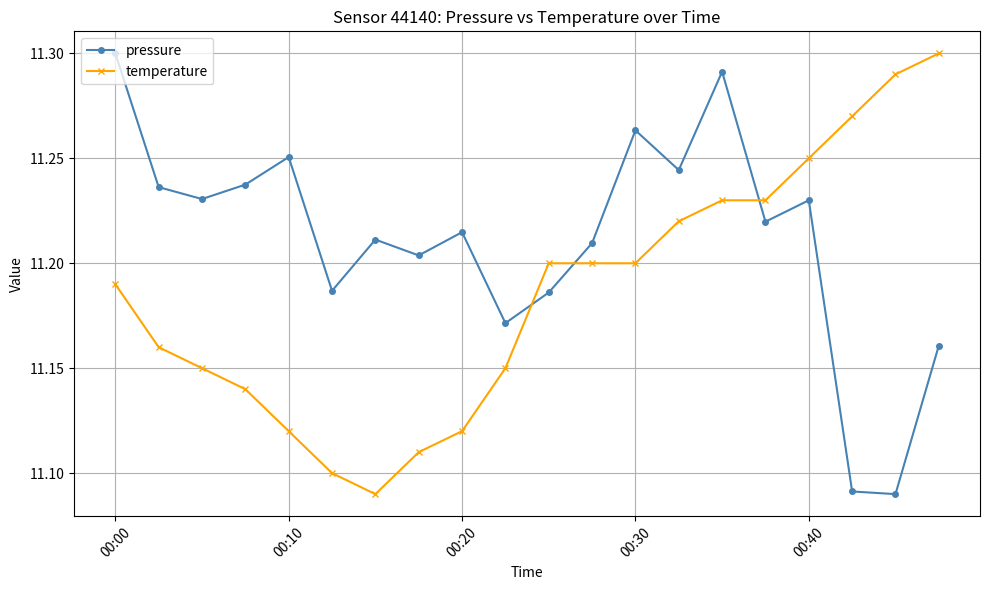

List the series in order of their overall mean, highest first.

pressure, temperature